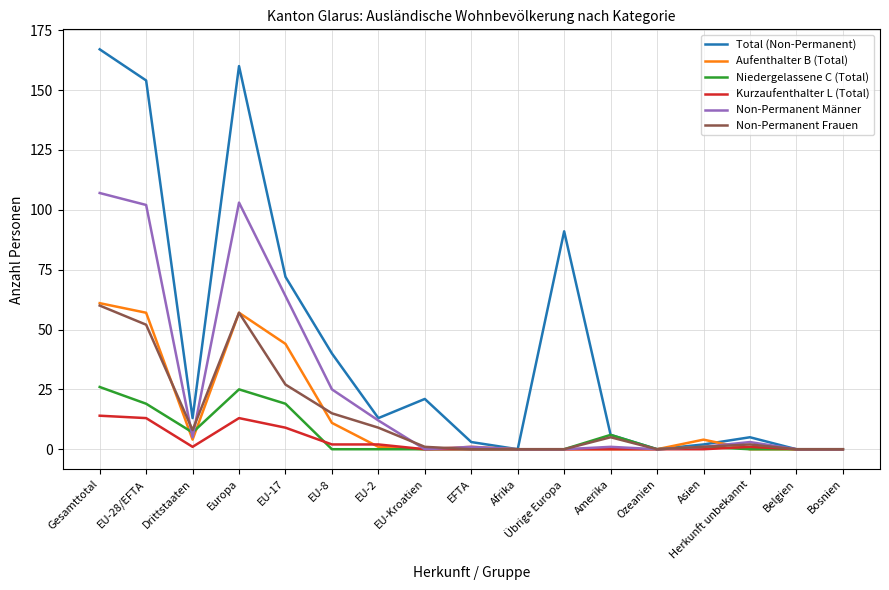

The Total (Non-Permanent) series shows 15 at EU-Kroatien. True or false?

False